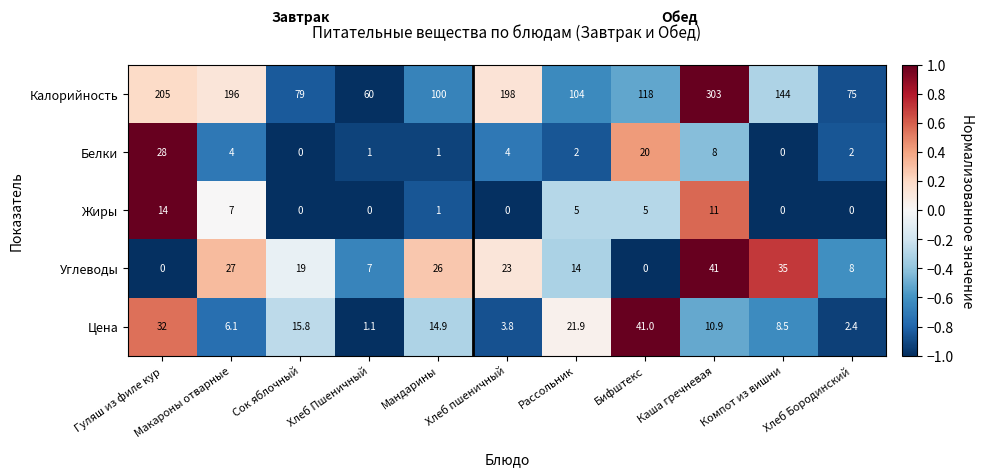

Where is Углеводы nearest to the value 20?

Сок яблочный